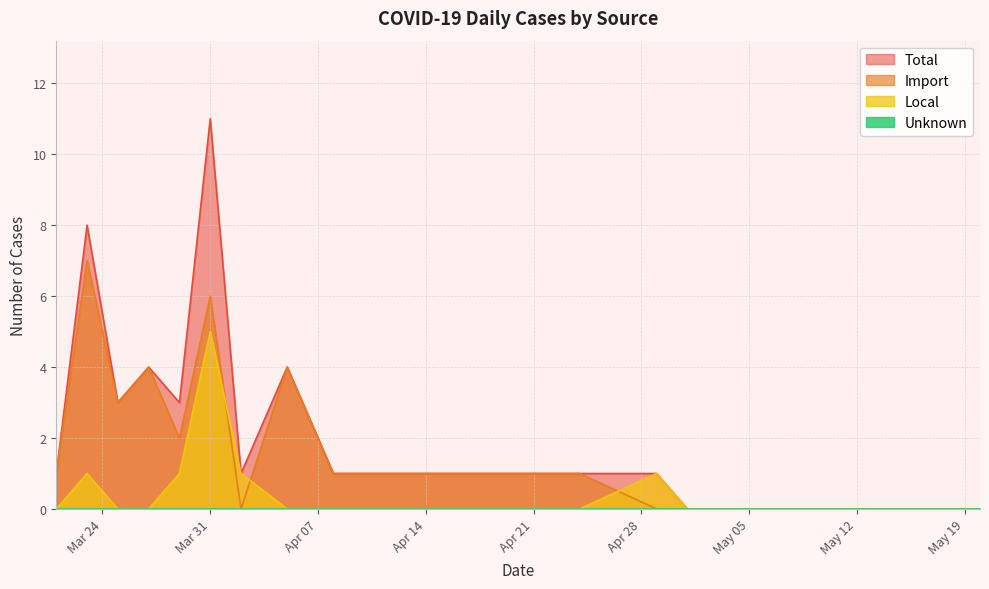

How many times do Import and Local cross each other?

3